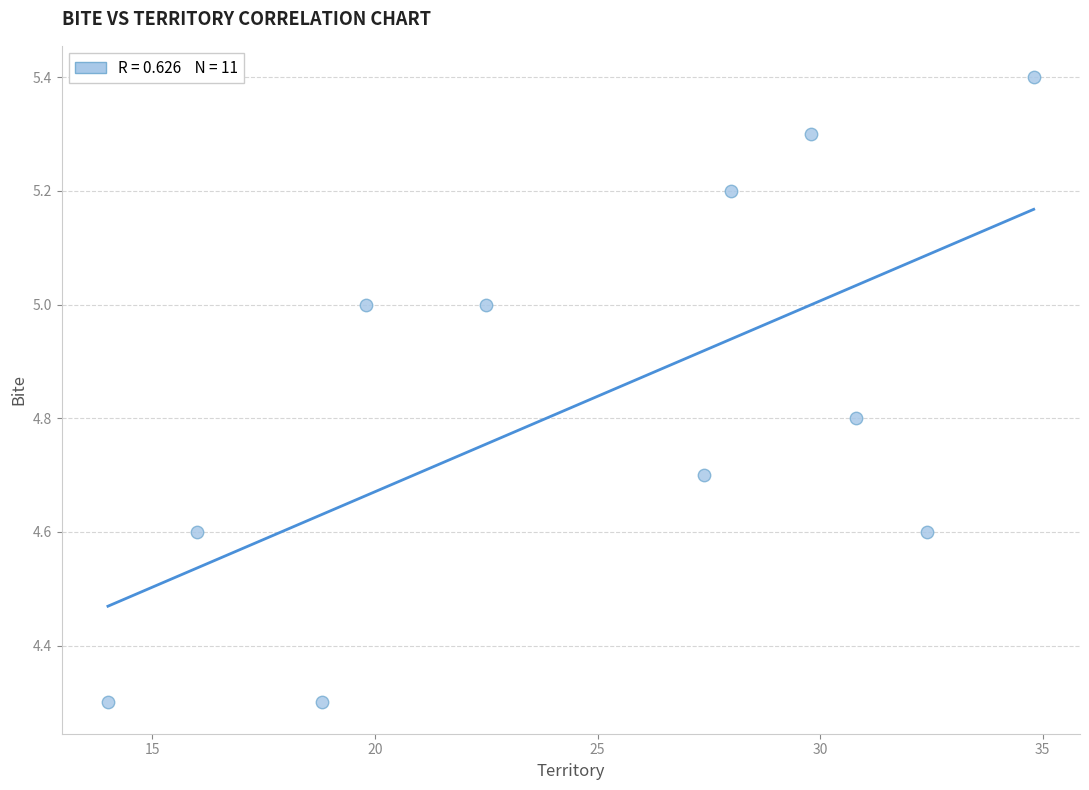

What is the average Y value?

4.8